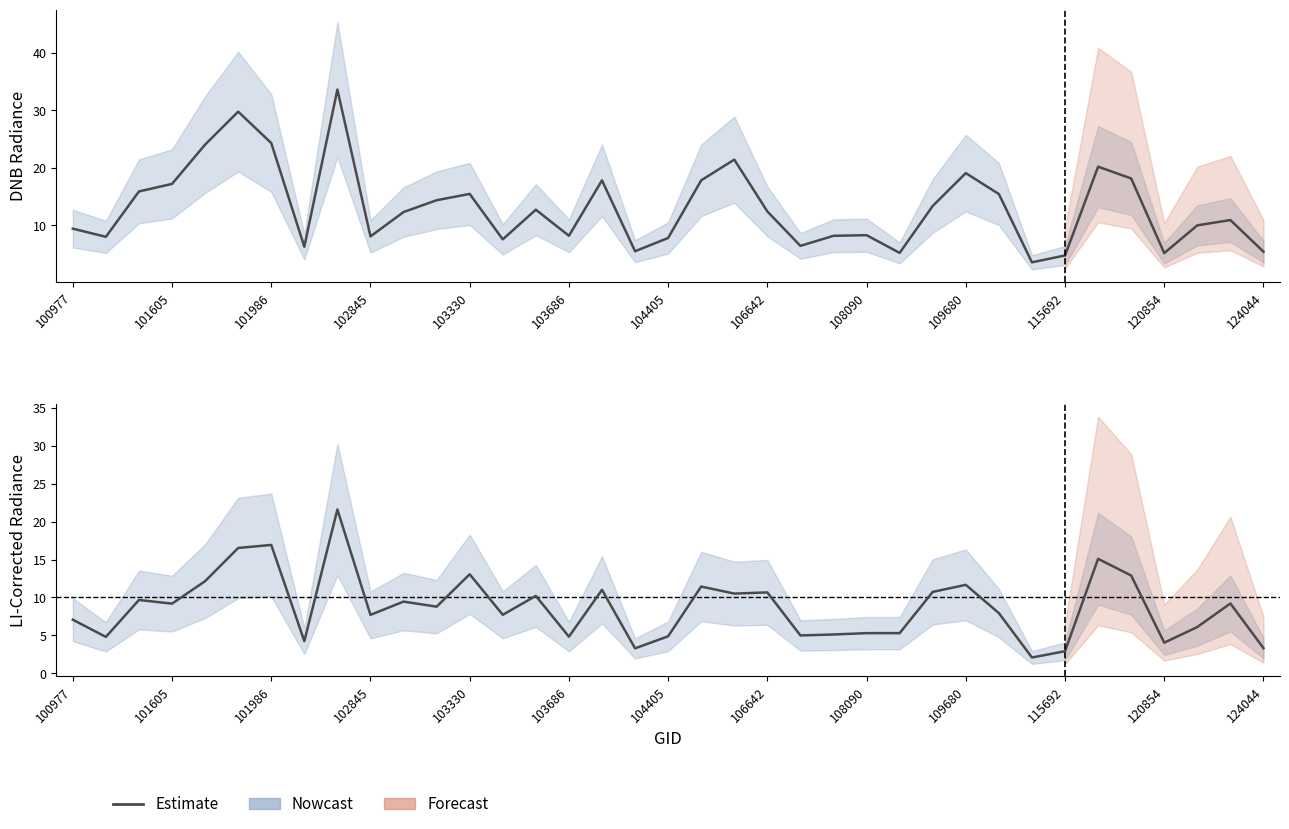

Is the value of rade9_dnb_licorr at 13 greater than the value of dnbrad at 31?

No